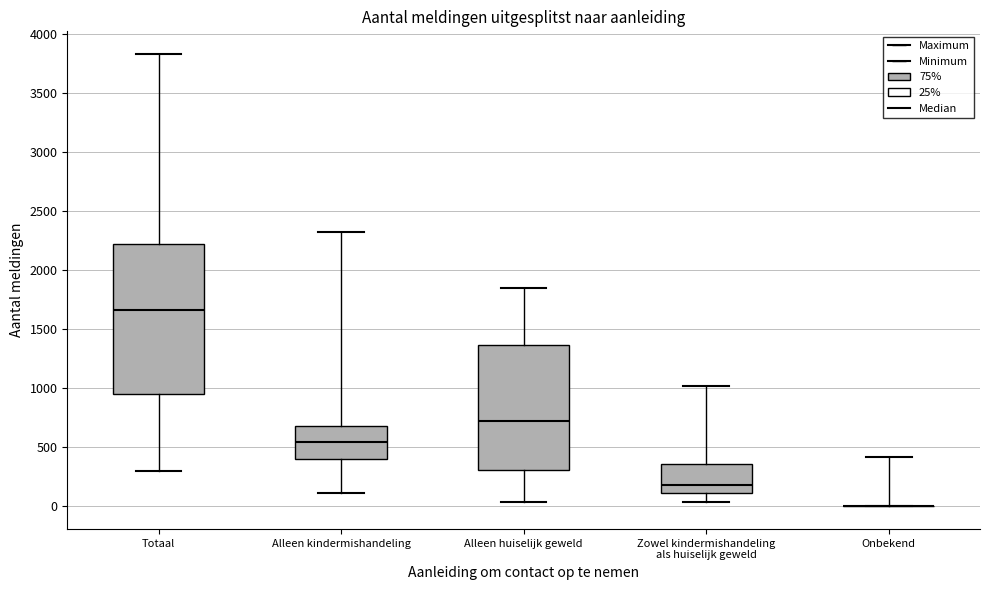

Reading left to right, transcribe this box plot: for each box, give where its median line is, the range the box spans, and where its two whiskers end, as read against the y-axis. The values are not printed on the chart, so give them approximately, as read against the axis.

Totaal: median 1650, box 950 to 2200, whiskers 300 to 3850
Alleen kindermishandeling: median 550, box 400 to 700, whiskers 100 to 2300
Alleen huiselijk geweld: median 700, box 300 to 1350, whiskers 50 to 1850
Zowel kindermishandeling als huiselijk geweld: median 200, box 100 to 350, whiskers 50 to 1000
Onbekend: box collapsed to a line at 0, whiskers 0 to 400